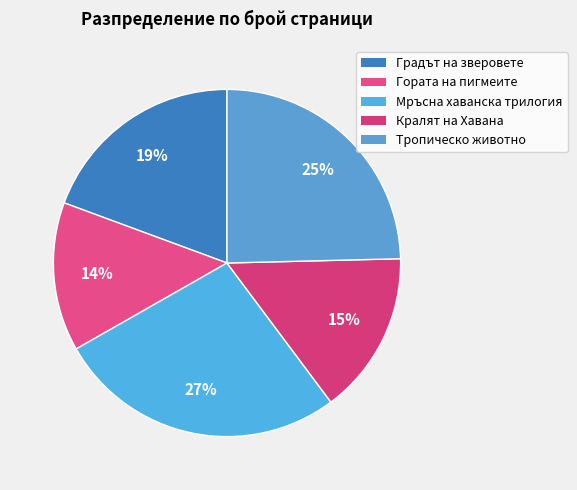

Is it true that Тропическо животно is 25% of the pie?

True